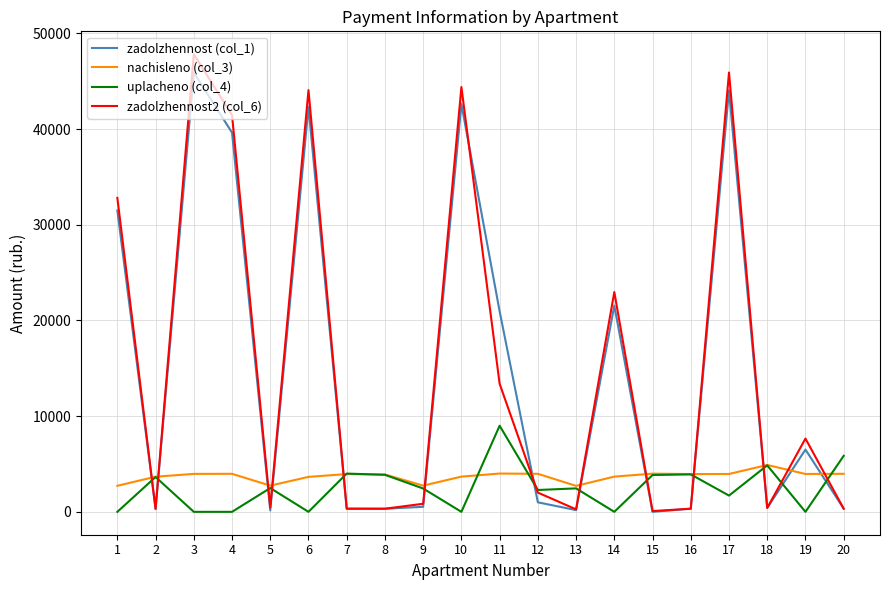

What is the average value of the zadolzhennost (col_1) series?

14944.5